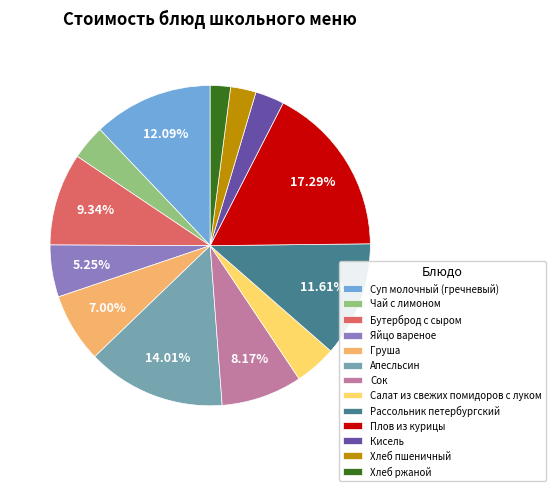

The Рассольник петербургский slice represents 4% of the pie. True or false?

False